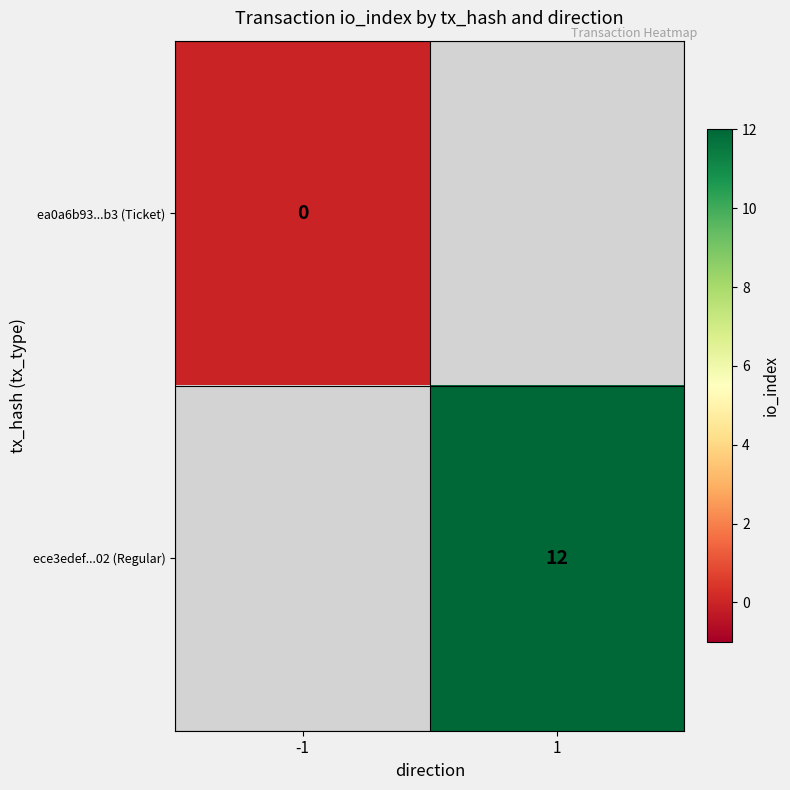

The value of ece3edef...02 (Regular) at 1 is 12. True or false?

True